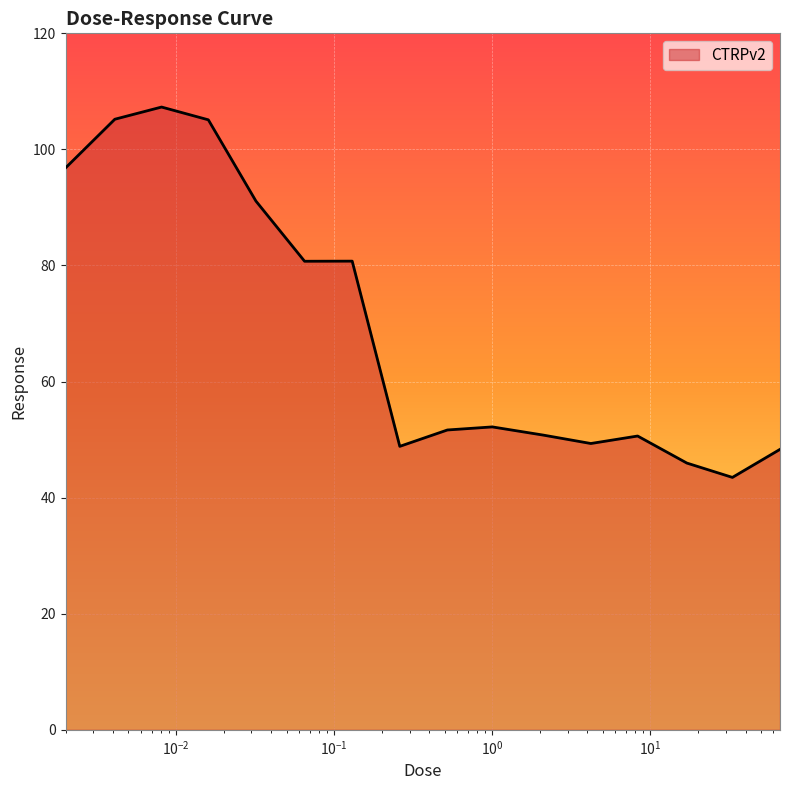

What is the difference between the maximum and minimum values?

63.8